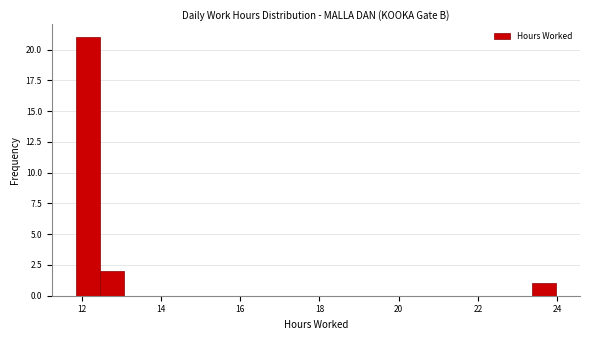

Read against the x-axis, roughly where is the centre of the tallest bar?

12.2